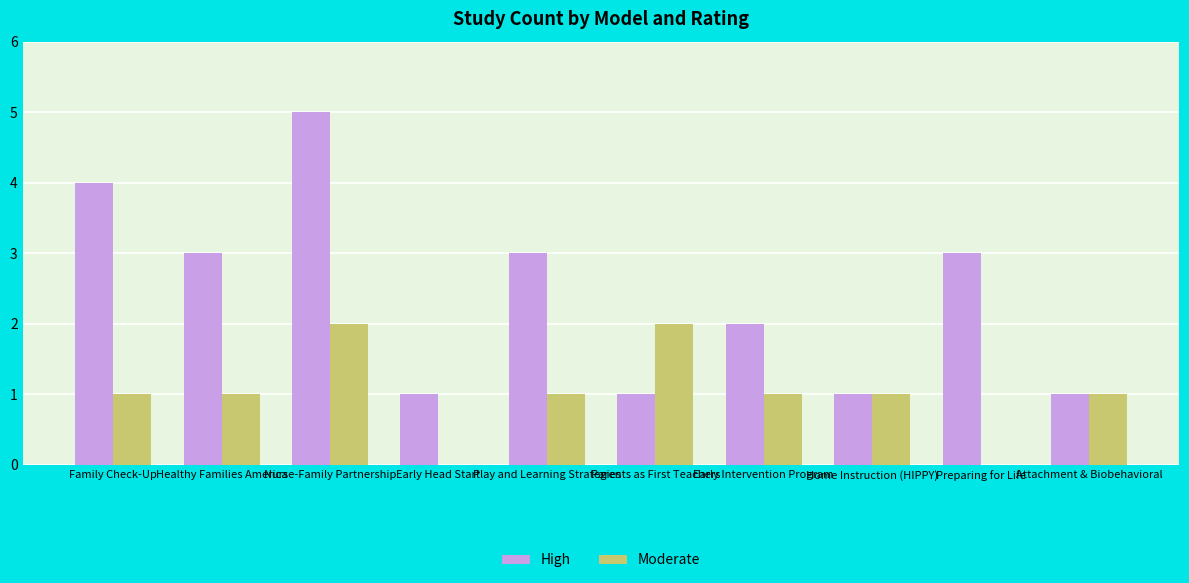

What is the approximate value of High at Healthy Families America?

3